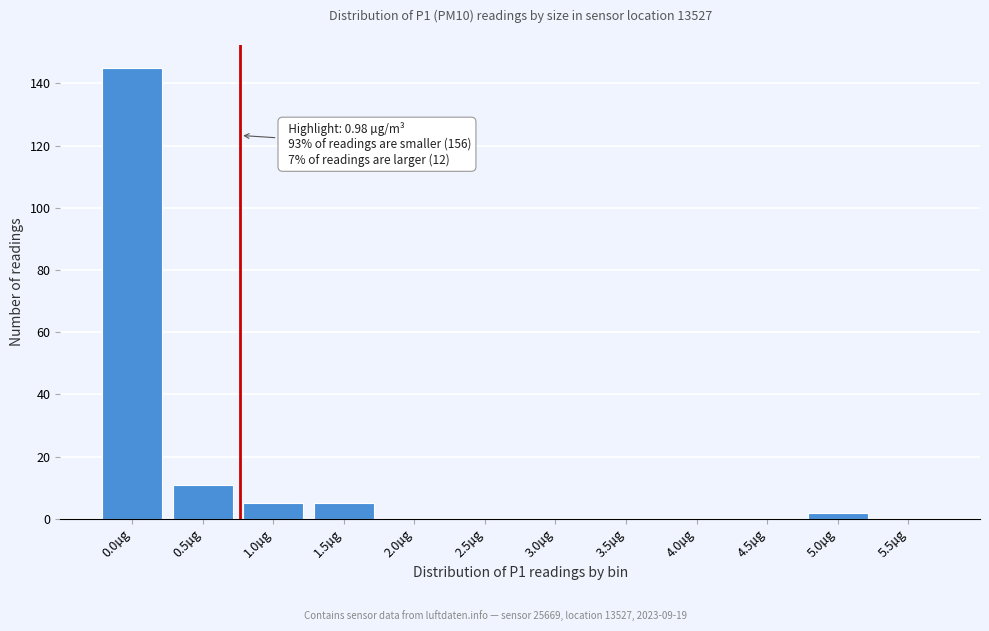

Reading left to right, list all the values displayed in this chart.

0.0µg=145	0.5µg=11	1.0µg=5	1.5µg=5	2.0µg=0	2.5µg=0	3.0µg=0	3.5µg=0	4.0µg=0	4.5µg=0	5.0µg=2	5.5µg=0